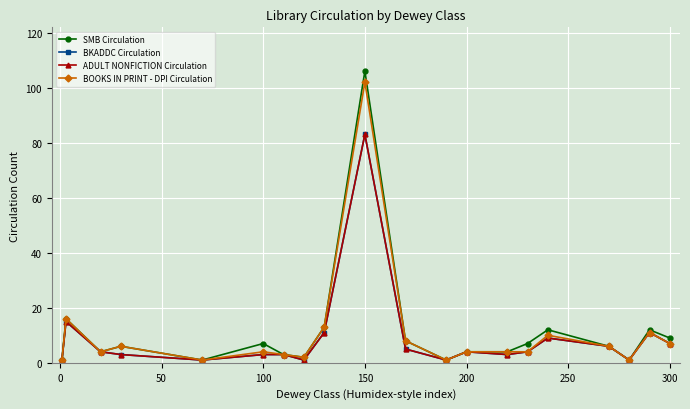

Does the chart have visible grid lines?

Yes